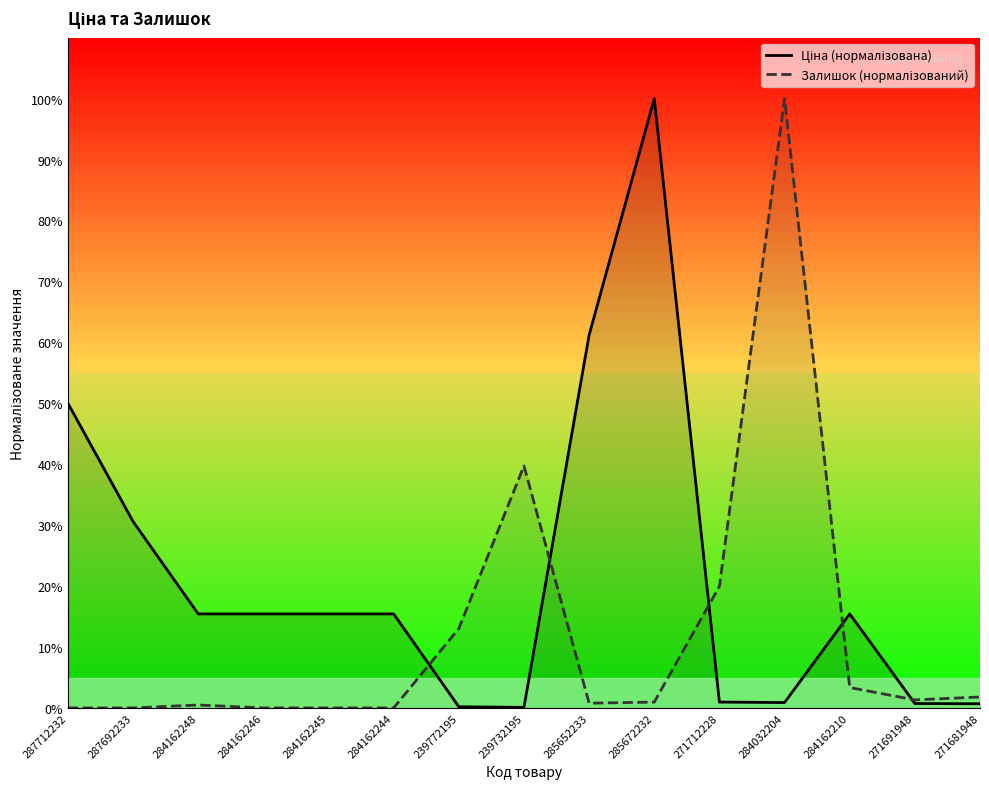

What value does the Залишок (нормалізований) series have at 285652233?

0.8